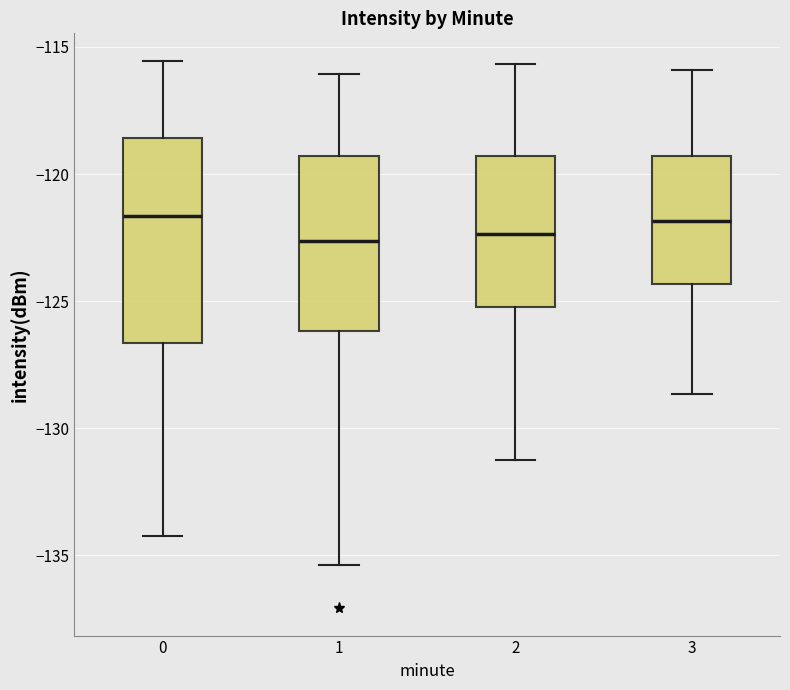

Reading left to right, read every box against the y-axis: the position of its median line, the range the box covers, and the ends of its whiskers. The values are not printed on the chart, so give them approximately, as read against the axis.

0: median -121.5, box -126.5 to -118.5, whiskers -134.0 to -115.5
1: median -122.5, box -126.0 to -119.5, whiskers -135.5 to -116.0
2: median -122.5, box -125.0 to -119.5, whiskers -131.0 to -115.5
3: median -122.0, box -124.5 to -119.5, whiskers -128.5 to -116.0